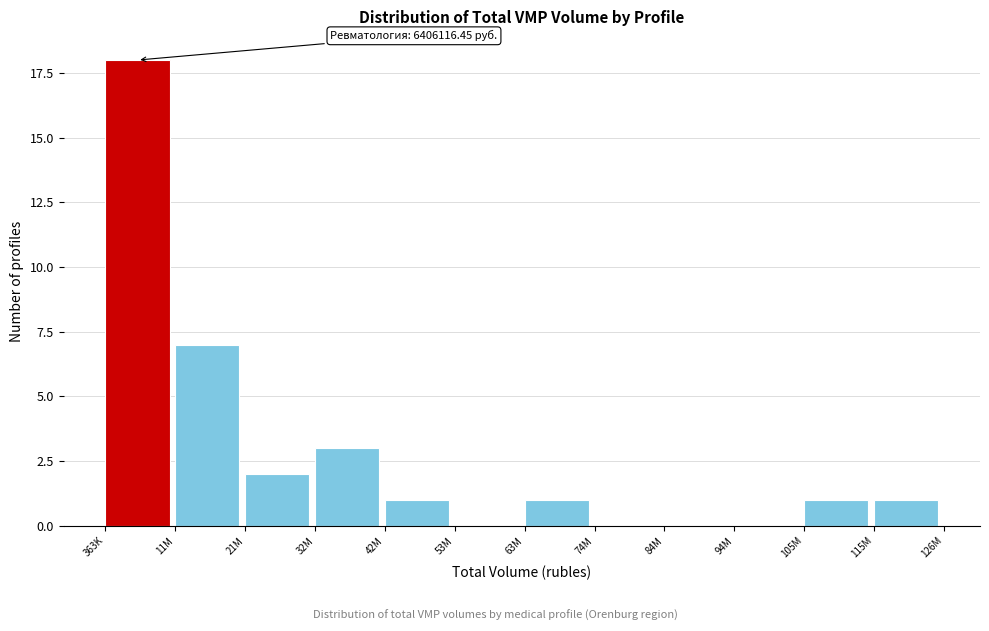

Reading left to right, transcribe all the data shown in this chart.

363K=18	11M=7	21M=2	32M=3	42M=1	53M=0	63M=1	74M=0	84M=0	94M=0	105M=1	115M=1